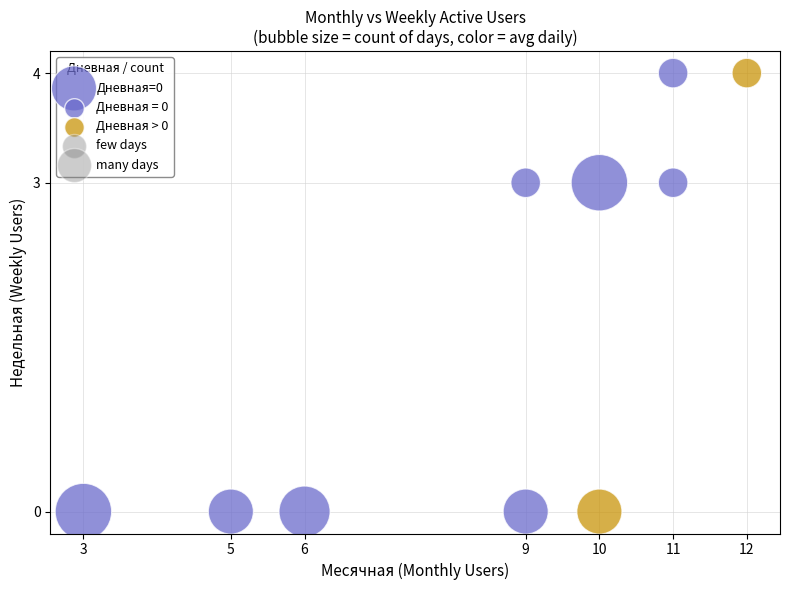

What is the range of Y values (max minus min)?

4